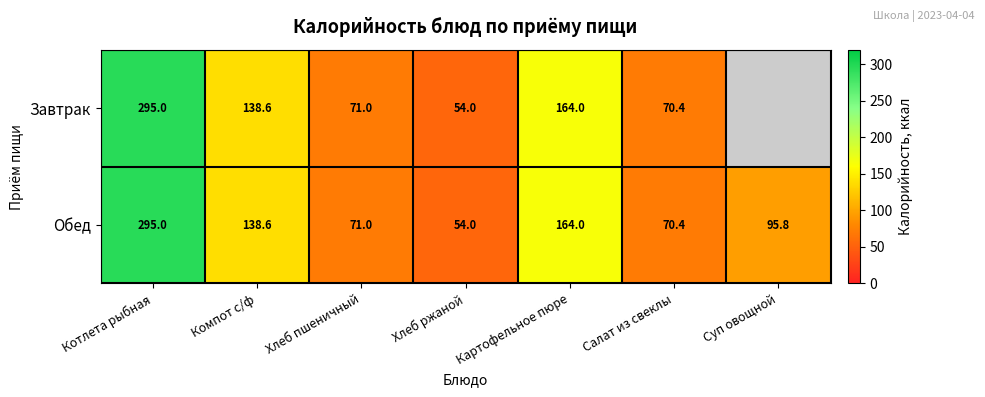

What is the difference between the maximum and minimum values in the Обед series?

241.0